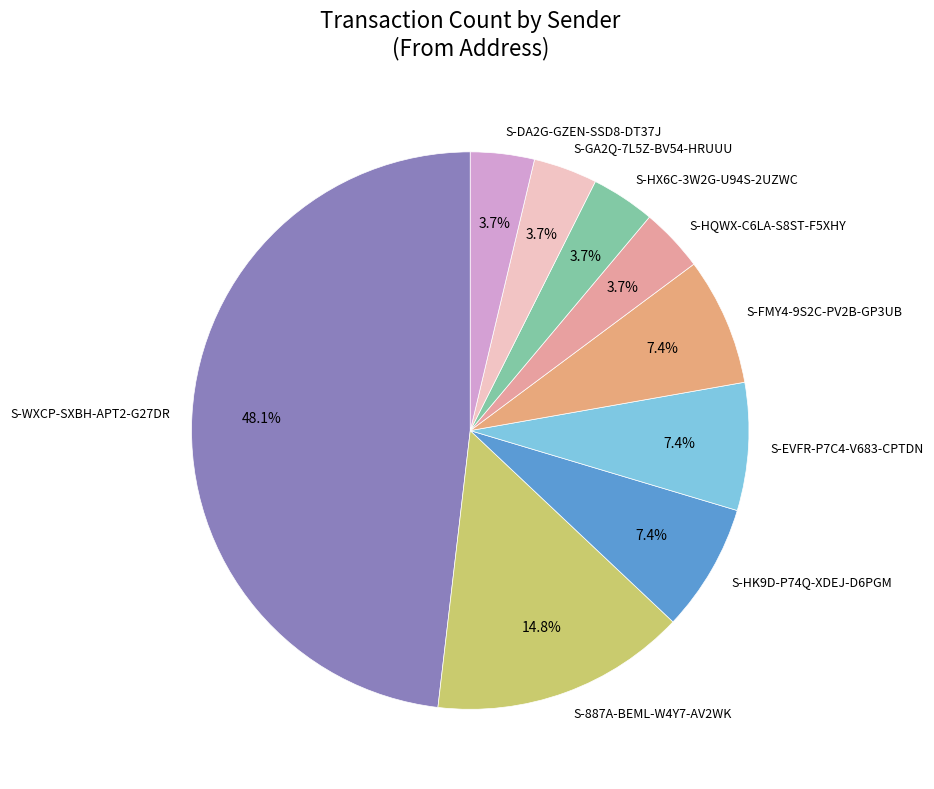

True or false: S-HQWX-C6LA-S8ST-F5XHY accounts for 4% of the total.

True